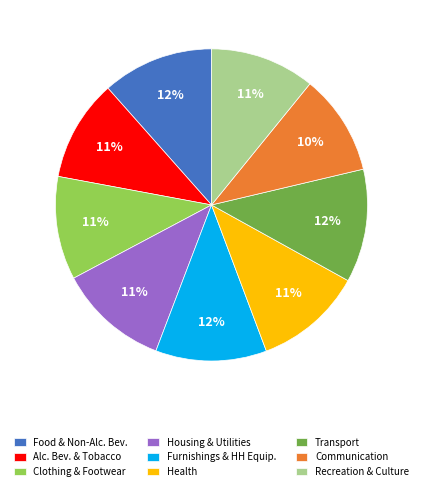

Combined, do Health and Alc. Bev. & Tobacco account for over 50%?

No